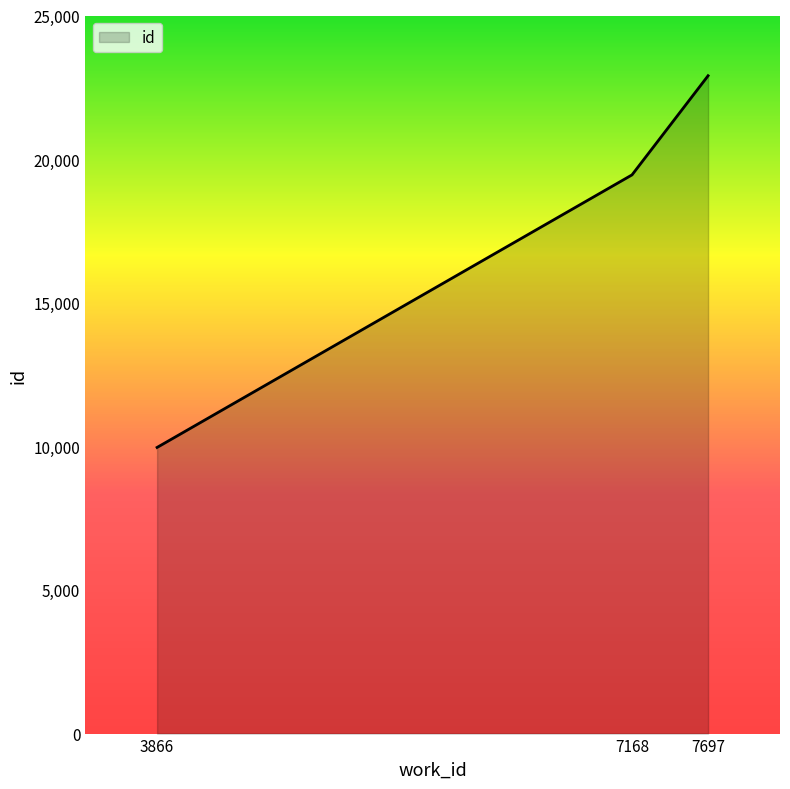

Rank the categories by value from lowest to highest.

3866, 7168, 7697